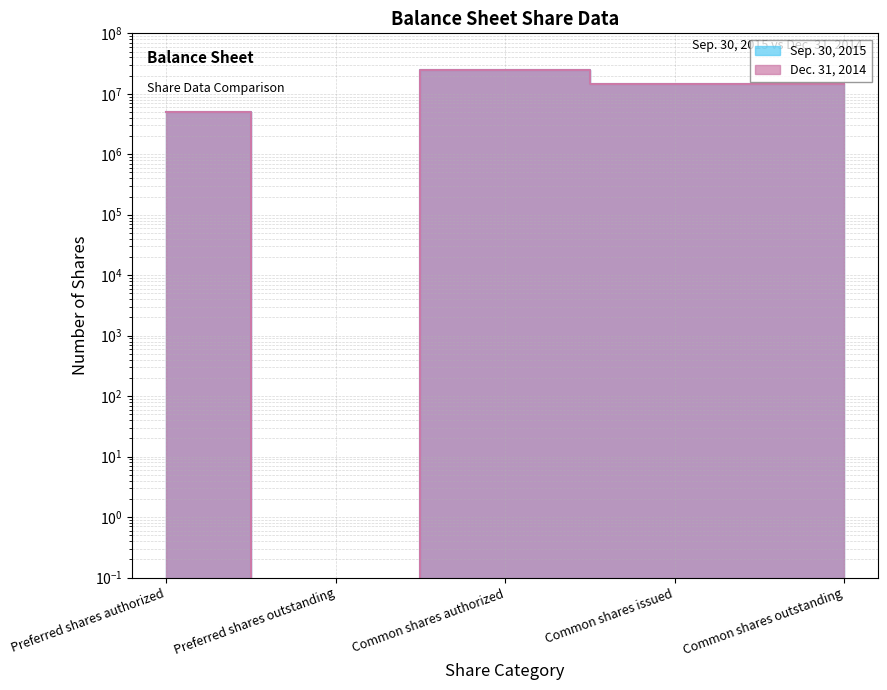

What position from the right is Preferred shares authorized?

5